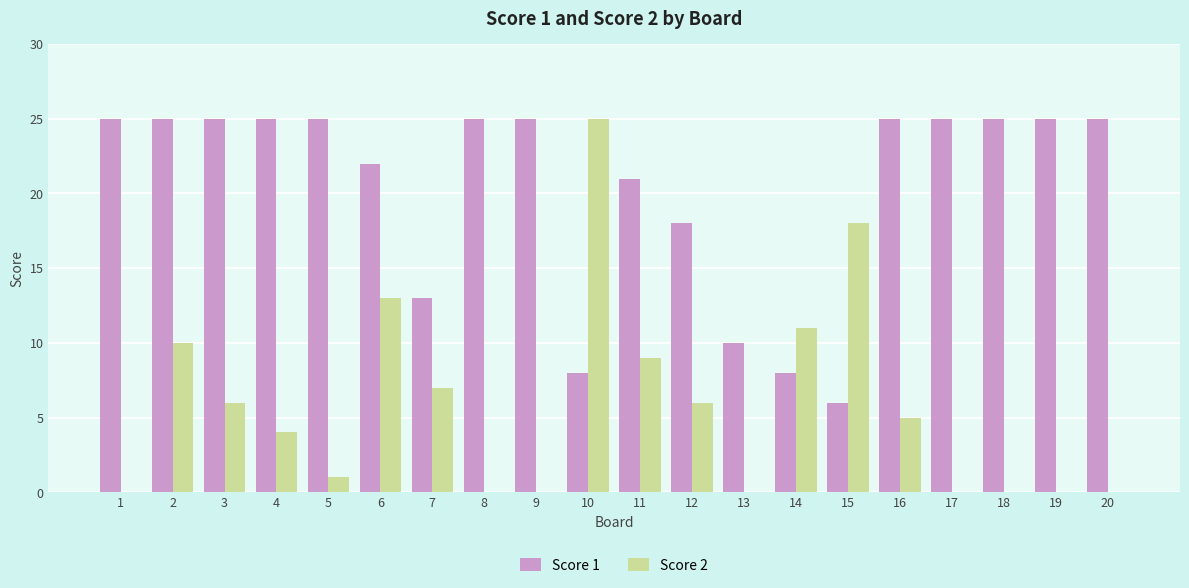

Is it true that Score 2 equals 13 at 2?

False